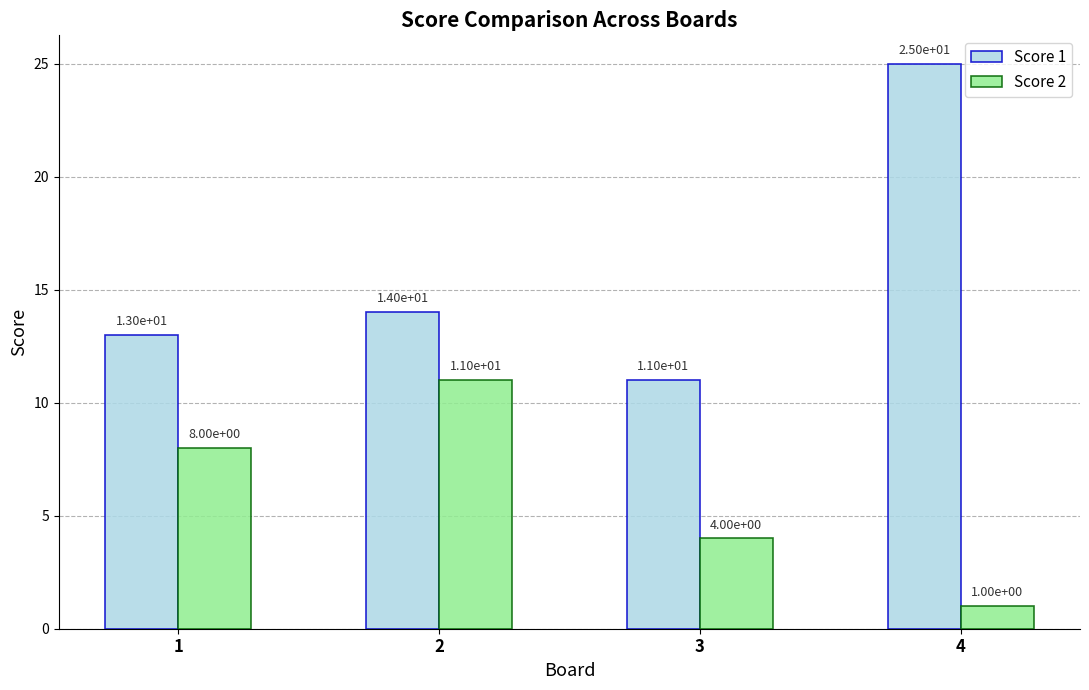

The value of Score 1 at 3 is 11. True or false?

True